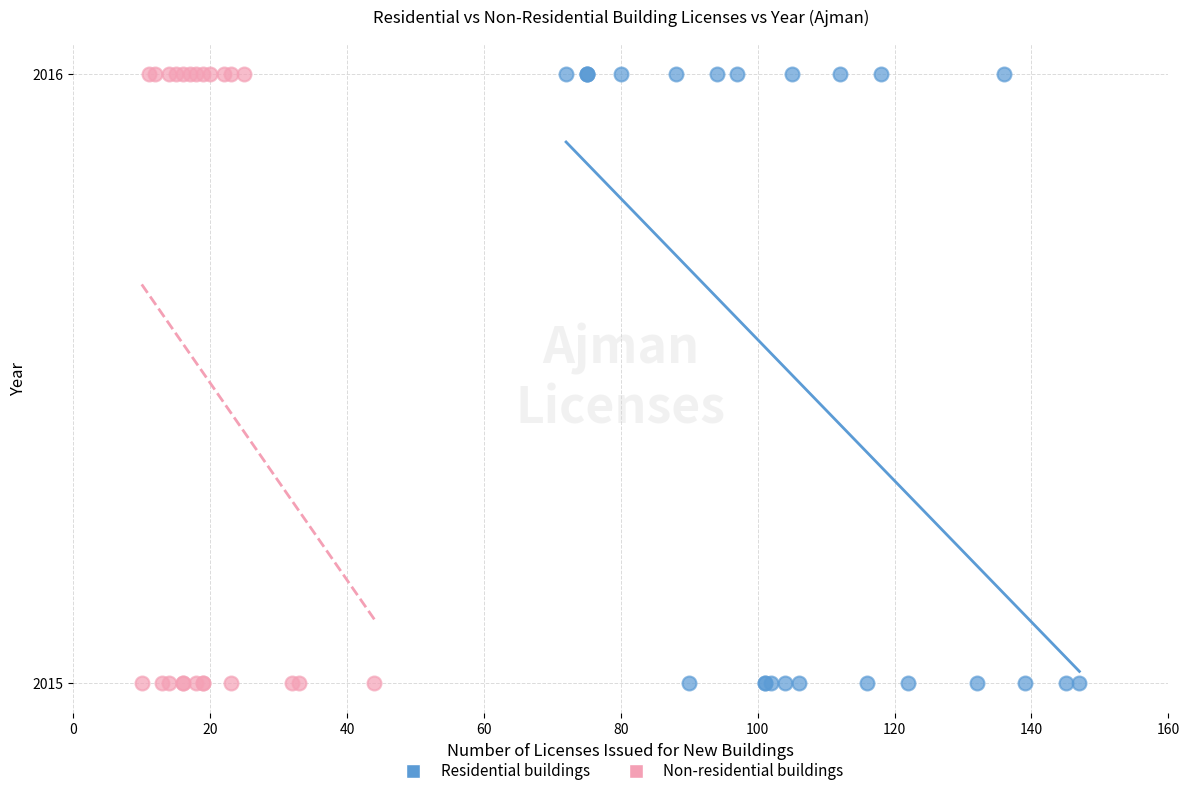

What are all the series names shown in the legend?

Residential buildings, Non-residential buildings